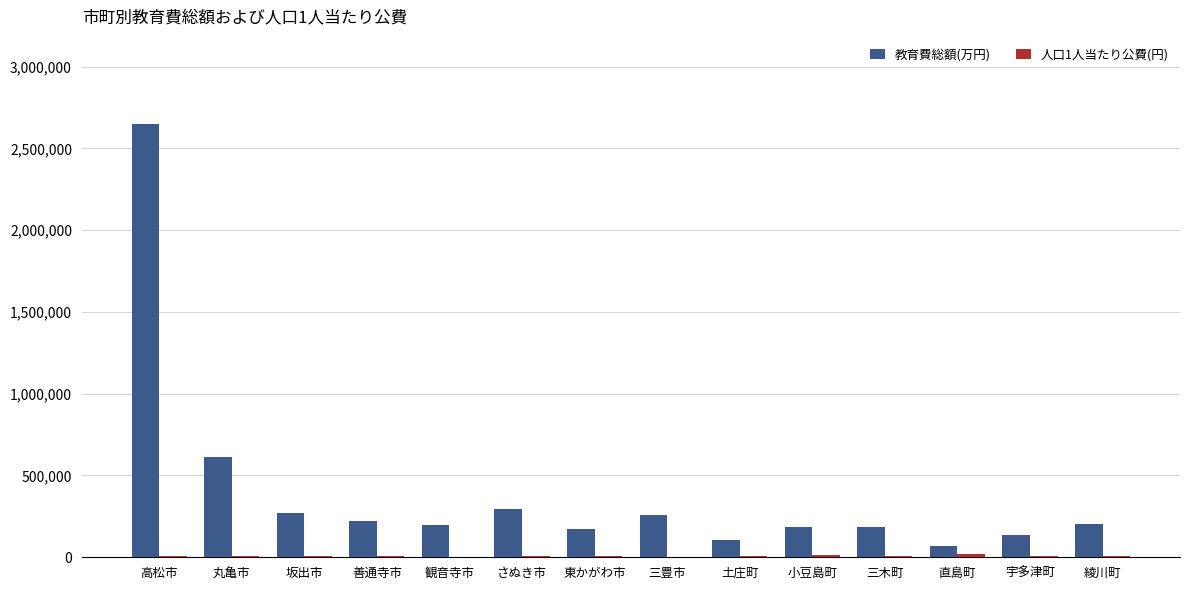

What is the greatest value displayed?

2651004